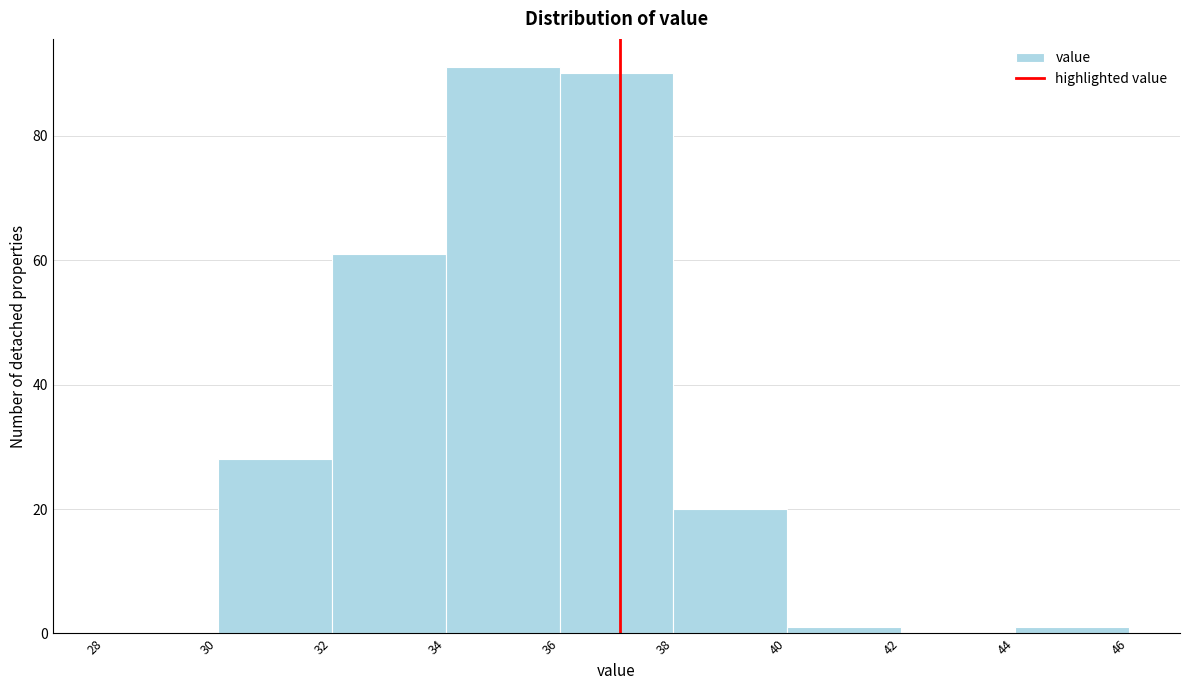

Reading left to right, transcribe this chart: for each bar, give the range it covers on the x-axis and its height. The values are not printed on the chart, so give them approximately, as read against the axis.

28 to 30: 0
30 to 32: 28
32 to 34: 62
34 to 36: 92
36 to 38: 90
38 to 40: 20
40 to 42: under 2
42 to 44: 0
44 to 46: under 2